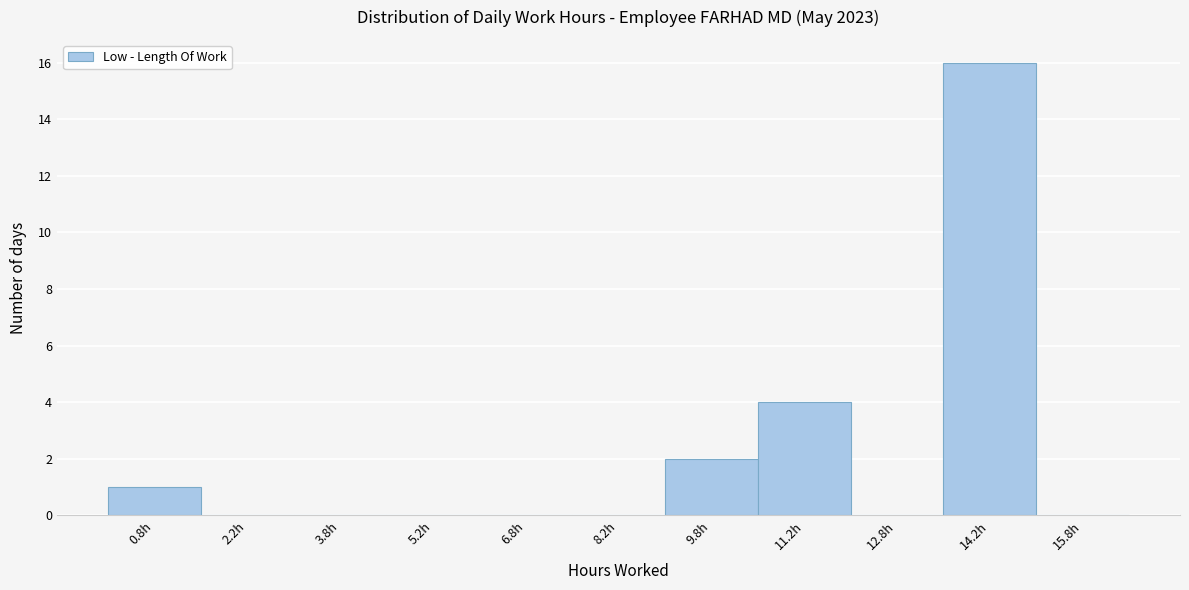

Reading left to right, transcribe this chart: for each bar, give the range it covers on the x-axis and its height. Neither the bar edges nor the heights are printed on the chart, so give them approximately, as read against the axes.

0.0 to 1.5: 1
1.5 to 3.0: 0
3.0 to 4.5: 0
4.5 to 6.0: 0
6.0 to 7.5: 0
7.5 to 9.0: 0
9.0 to 10.5: 2
10.5 to 12.0: 4
12.0 to 13.5: 0
13.5 to 15.0: 16
15.0 to 16.5: 0